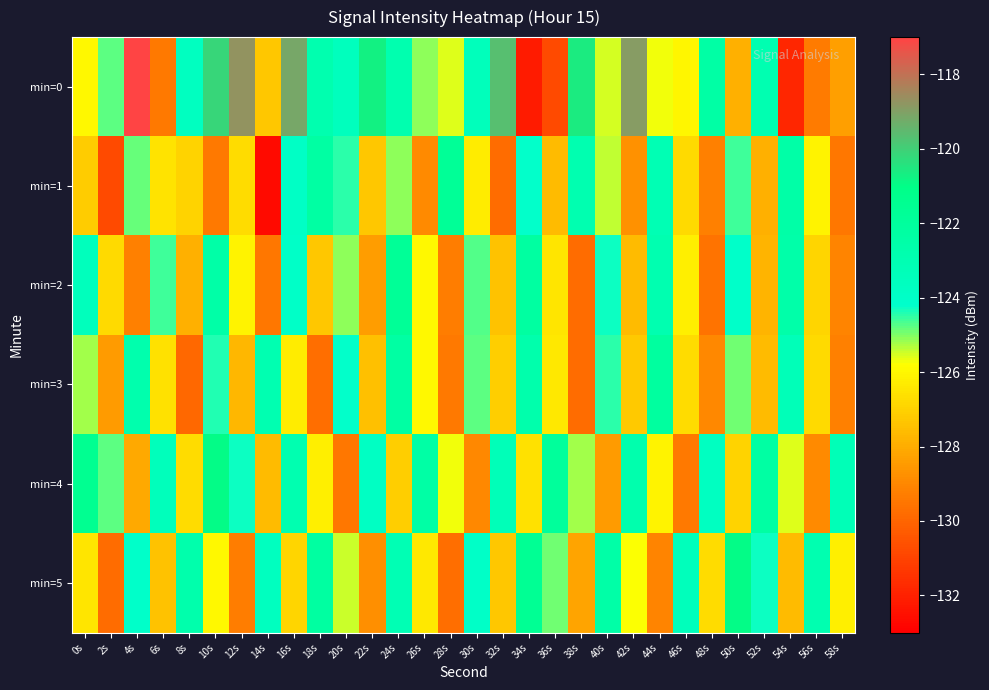

At which category is the sum across all series the highest?

24s